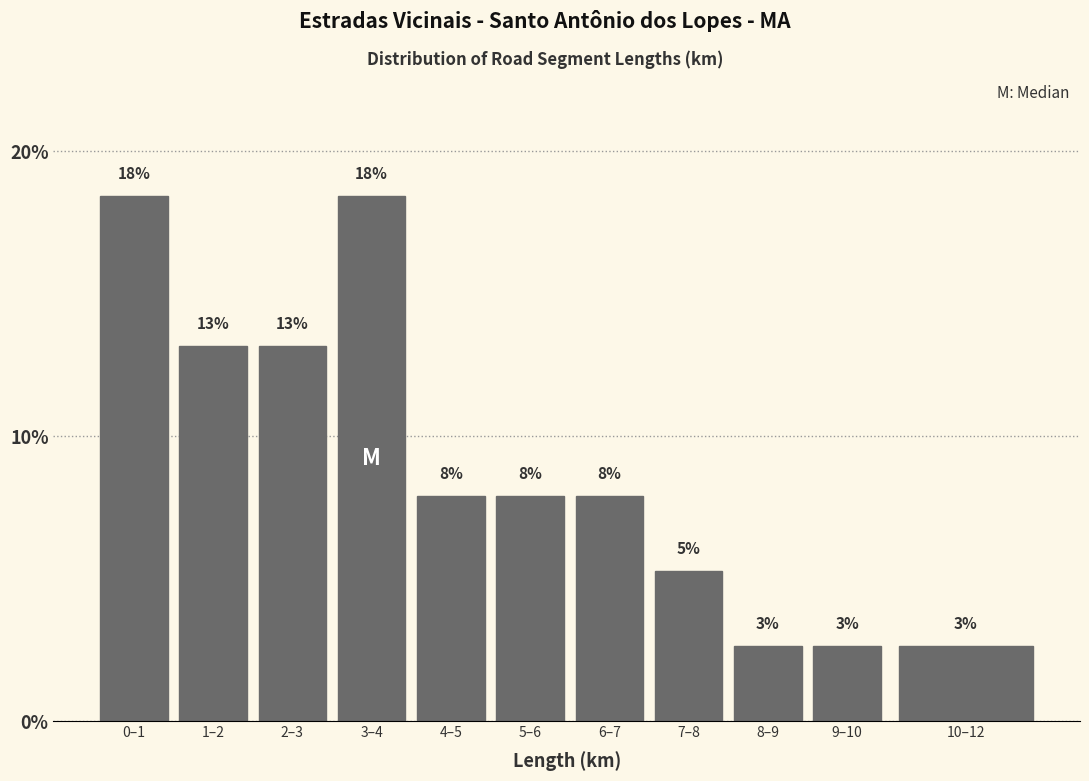

How many bars are there in total?

11